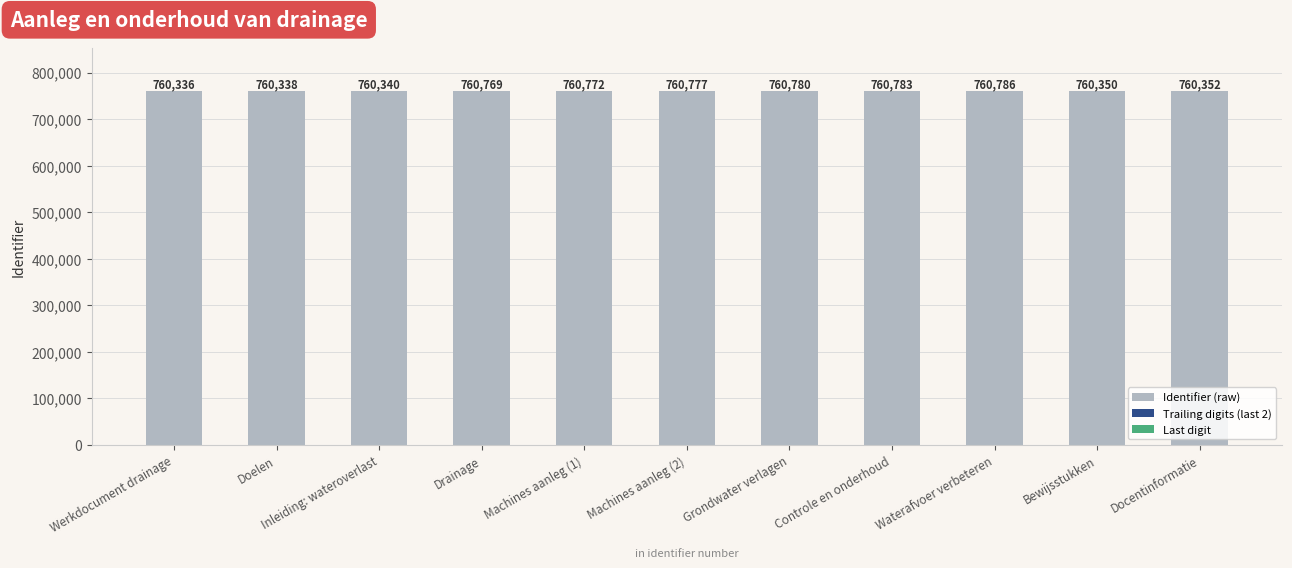

Rank the series by their maximum value, from highest to lowest.

Identifier (raw), Trailing digits (last 2), Last digit